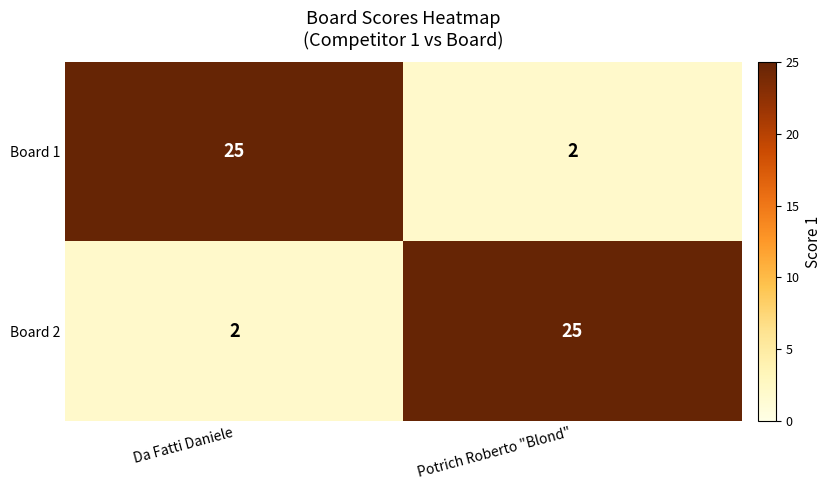

What is the spread (max minus min) of values at Da Fatti Daniele?

23